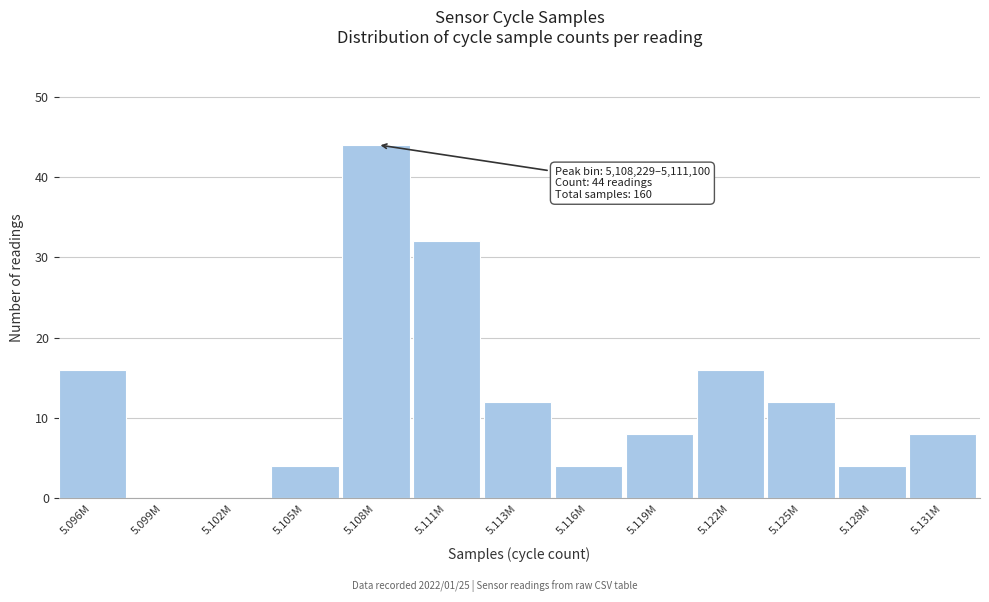

Reading left to right, what are all the values shown in this chart?

5.096M=16	5.099M=0	5.102M=0	5.105M=4	5.108M=44	5.111M=32	5.113M=12	5.116M=4	5.119M=8	5.122M=16	5.125M=12	5.128M=4	5.131M=8